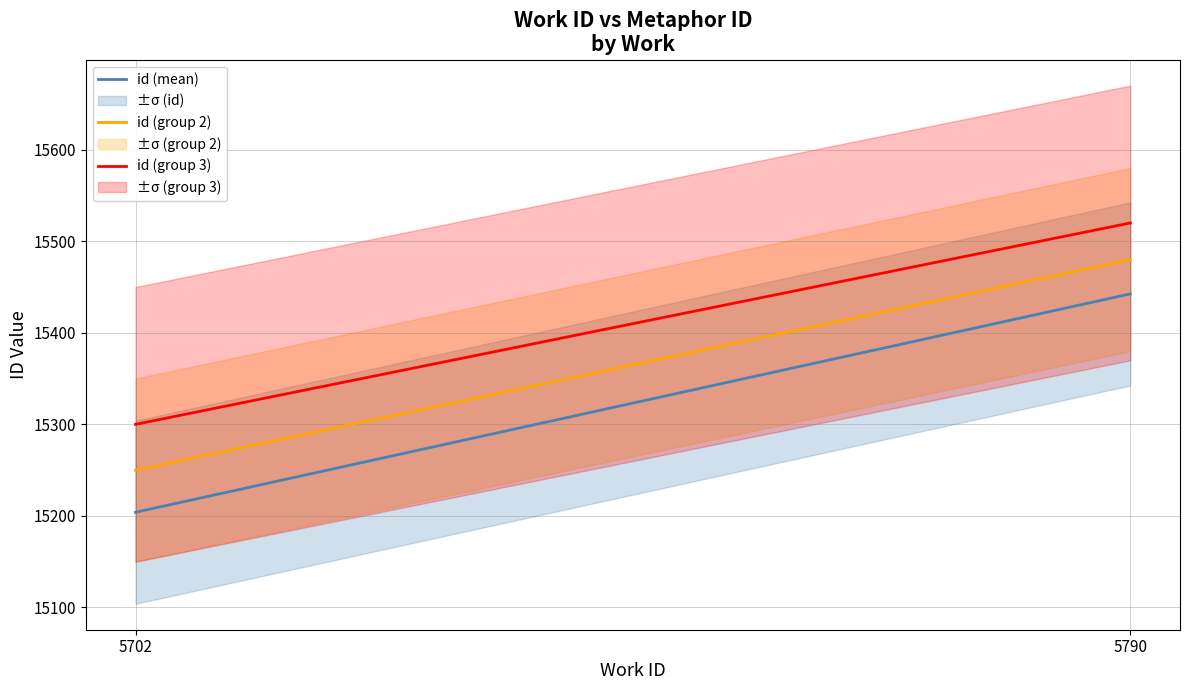

What is the spread (max minus min) of values at 5702?

96.0